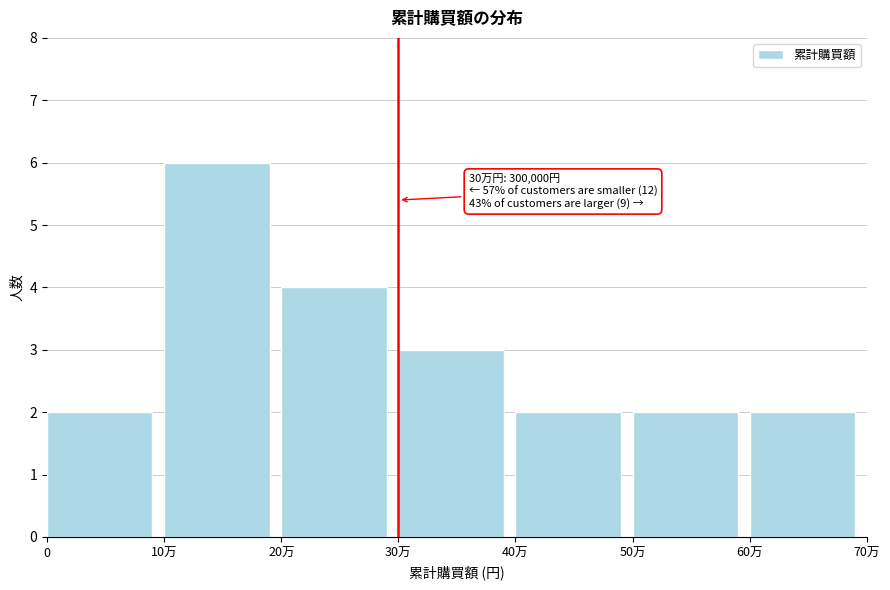

Reading left to right, extract all data points from this chart.

0=2	10万=6	20万=4	30万=3	40万=2	50万=2	60万=2